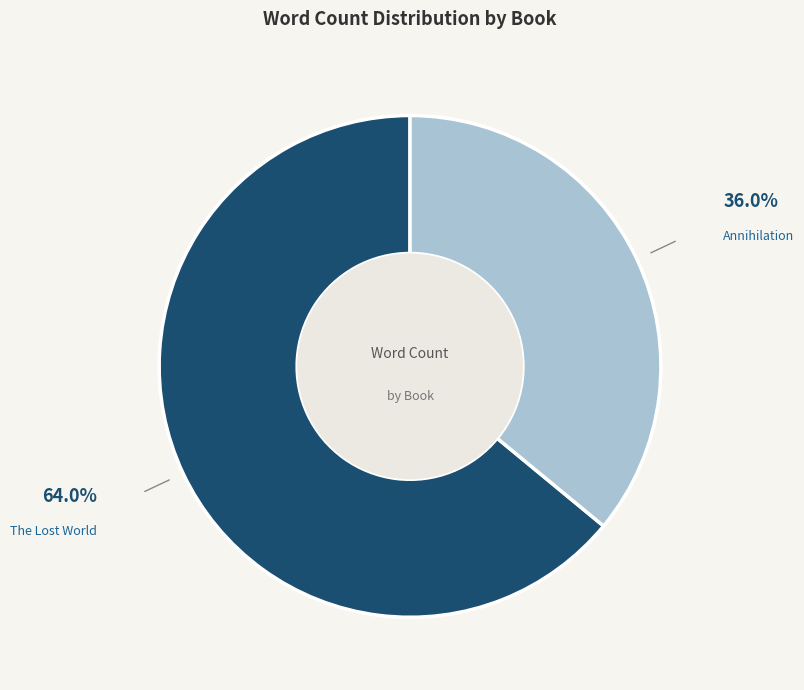

Between Annihilation and The Lost World, which is larger?

The Lost World